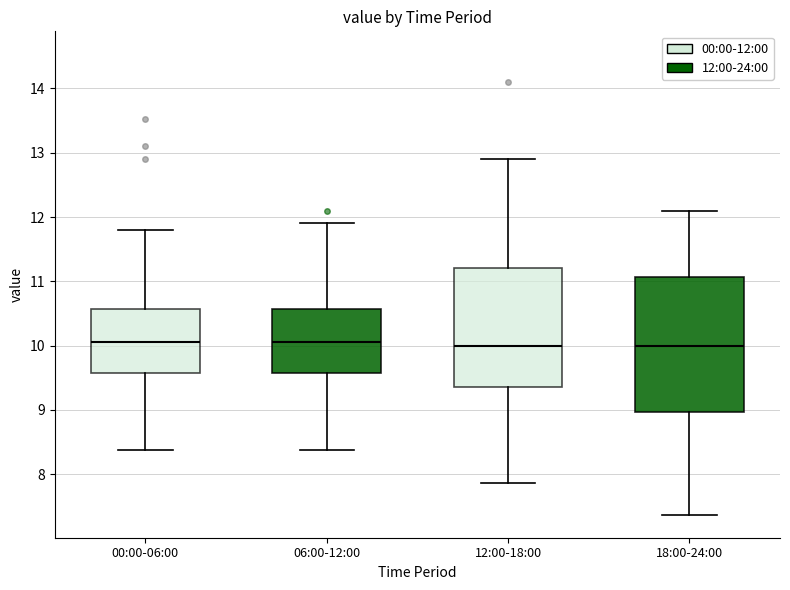

Reading left to right, transcribe this box plot: for each box, give where its median line is, the range the box spans, and where its two whiskers end, as read against the y-axis. The values are not printed on the chart, so give them approximately, as read against the axis.

00:00-06:00: median 10.1, box 9.6 to 10.6, whiskers 8.4 to 11.8
06:00-12:00: median 10.1, box 9.6 to 10.6, whiskers 8.4 to 11.9
12:00-18:00: median 10.0, box 9.4 to 11.2, whiskers 7.9 to 12.9
18:00-24:00: median 10.0, box 9.0 to 11.1, whiskers 7.4 to 12.1